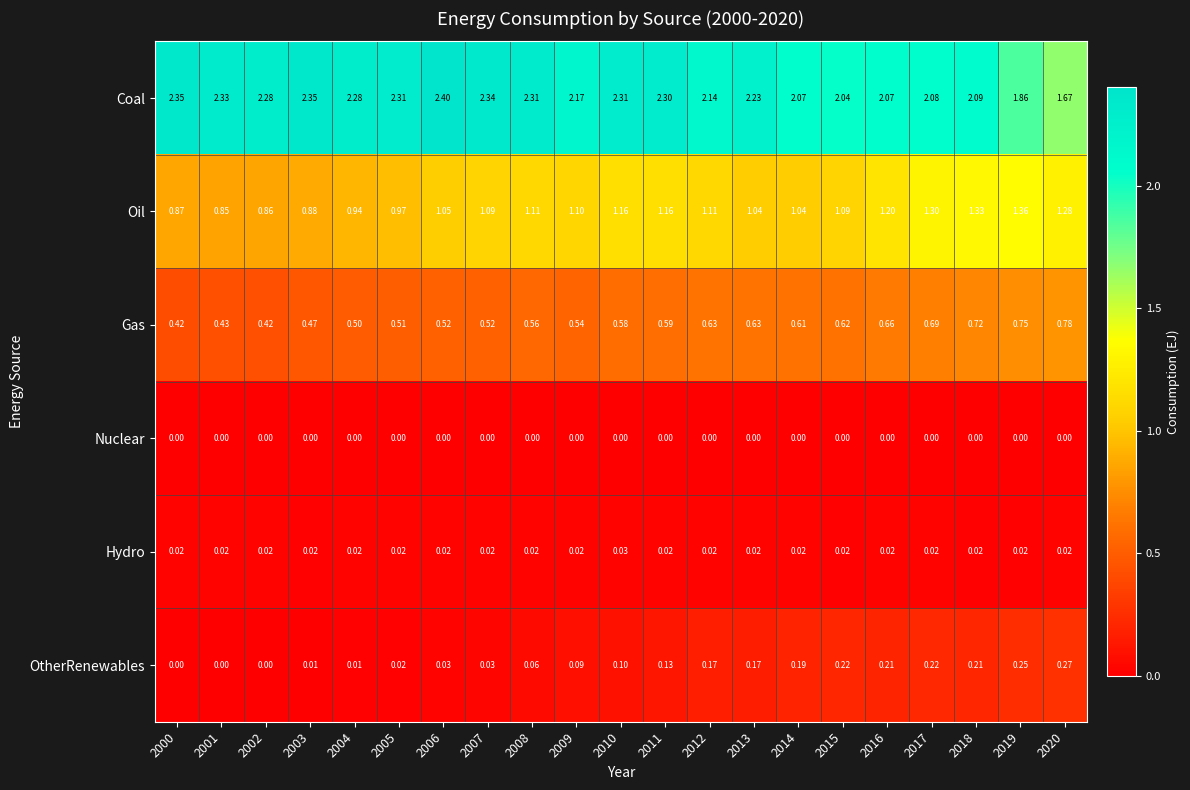

Which series changed the most between 2010 and 2012?

Coal